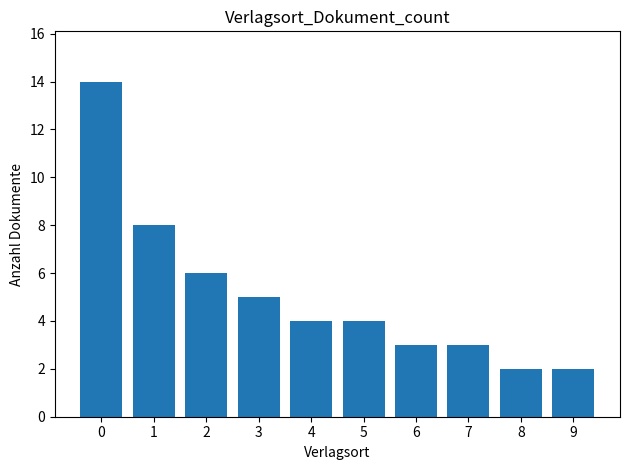

The chart shows a value of 6 at 2. True or false?

True